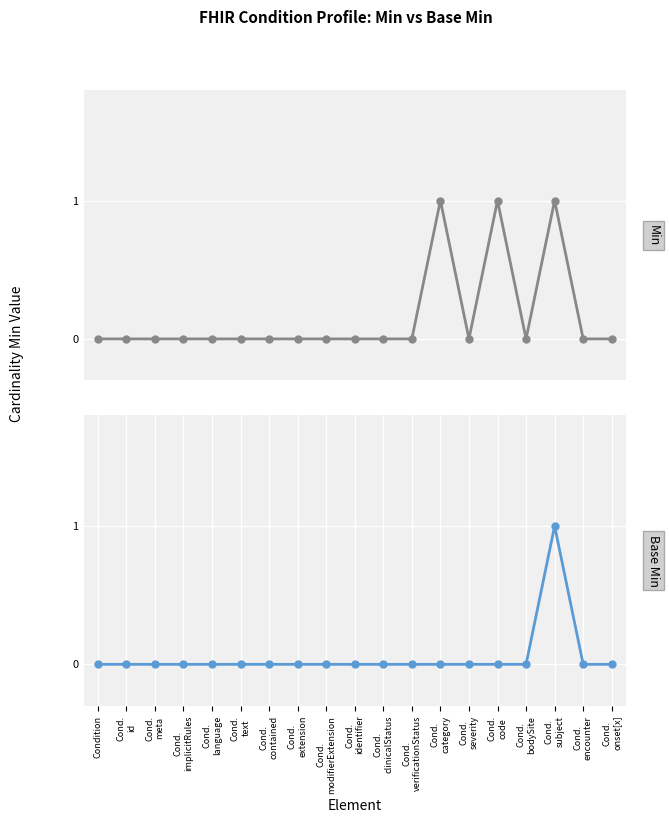

Reading right to left, what are all the values shown in this chart?

Min: Cond.
onset[x]=0	Cond.
encounter=0	Cond.
subject=1	Cond.
bodySite=0	Cond.
code=1	Cond.
severity=0	Cond.
category=1	Cond.
verificationStatus=0	Cond.
clinicalStatus=0	Cond.
identifier=0	Cond.
modifierExtension=0	Cond.
extension=0	Cond.
contained=0	Cond.
text=0	Cond.
language=0	Cond.
implicitRules=0	Cond.
meta=0	Cond.
id=0	Condition=0
Base Min: Cond.
onset[x]=0	Cond.
encounter=0	Cond.
subject=1	Cond.
bodySite=0	Cond.
code=0	Cond.
severity=0	Cond.
category=0	Cond.
verificationStatus=0	Cond.
clinicalStatus=0	Cond.
identifier=0	Cond.
modifierExtension=0	Cond.
extension=0	Cond.
contained=0	Cond.
text=0	Cond.
language=0	Cond.
implicitRules=0	Cond.
meta=0	Cond.
id=0	Condition=0